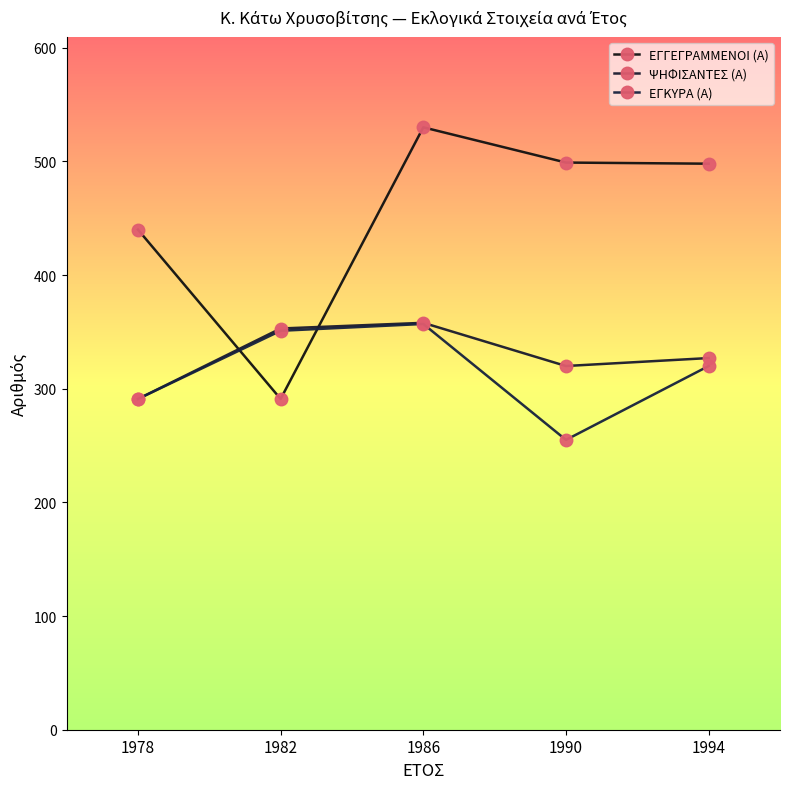

Reading left to right, what are all the values shown in this chart?

ΕΓΓΕΓΡΑΜΜΕΝΟΙ (Α): 1978=440	1982=291	1986=530	1990=499	1994=498
ΨΗΦΙΣΑΝΤΕΣ (Α): 1978=291	1982=353	1986=358	1990=320	1994=327
ΕΓΚΥΡΑ (Α): 1978=291	1982=351	1986=357	1990=255	1994=320